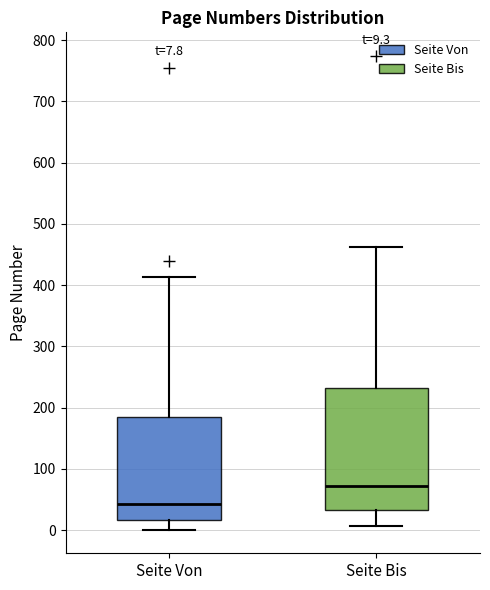

Comparing the boxes themselves (not the whiskers), which one is the tallest?

Seite Bis